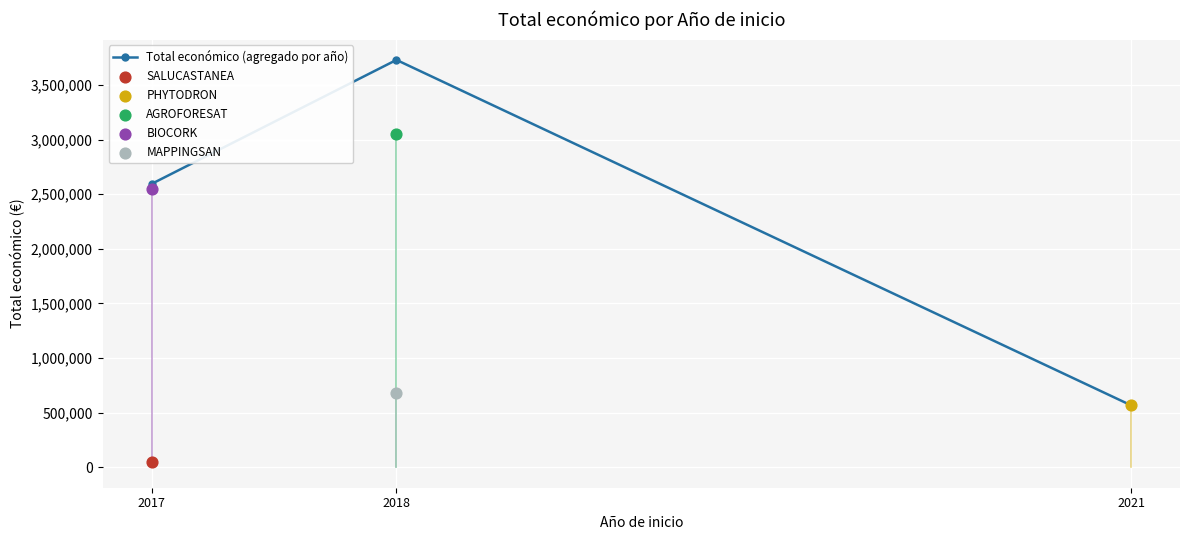

Between 2021 and 2018, which is larger?

2018